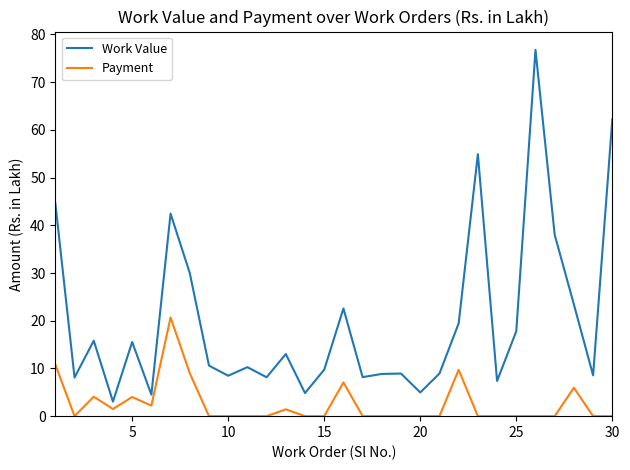

What is the difference between the maximum and minimum values in the Work Value series?

73.7